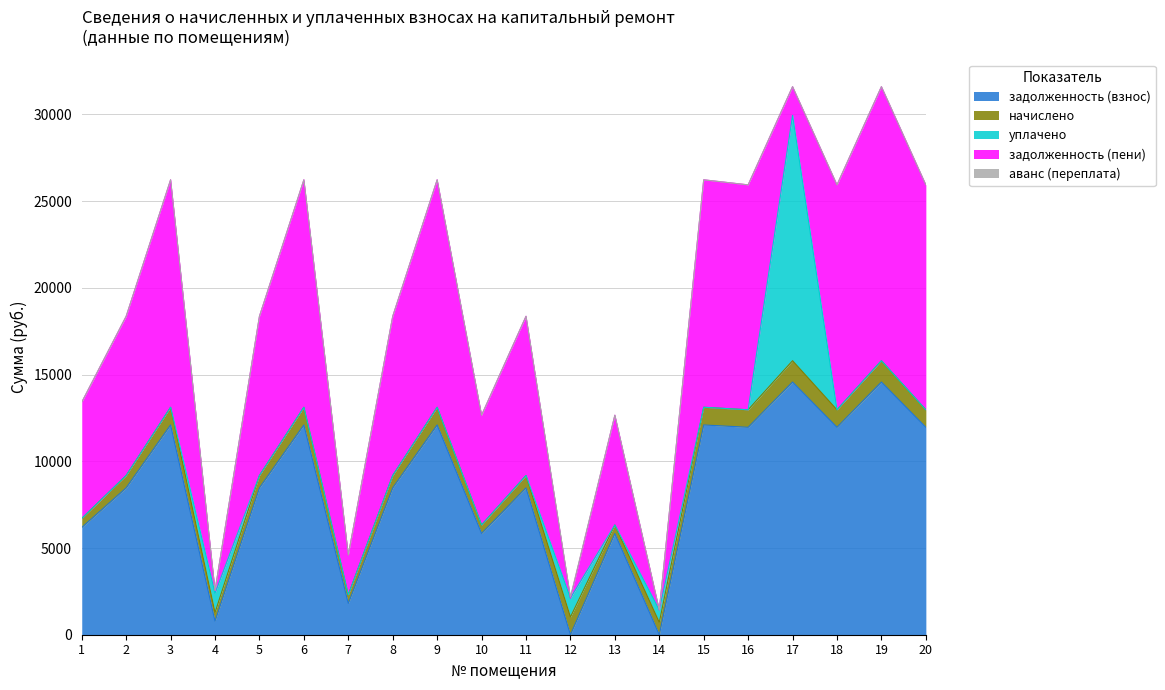

What is the difference between the highest and lowest values at 17?

14572.8